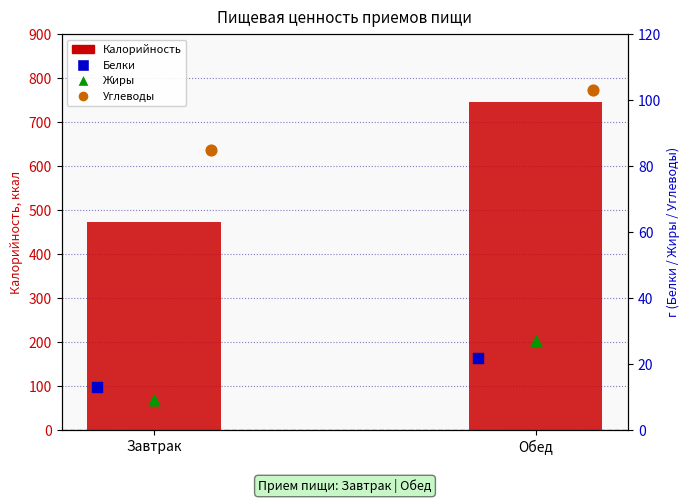

What is the total value across all series at Завтрак?

579